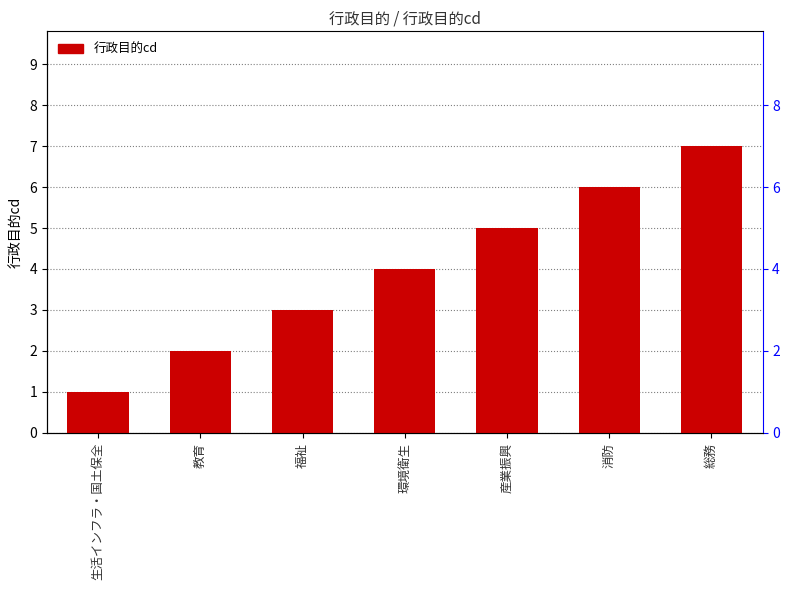

At which category does the chart reach its minimum across all series?

生活インフラ・国土保全